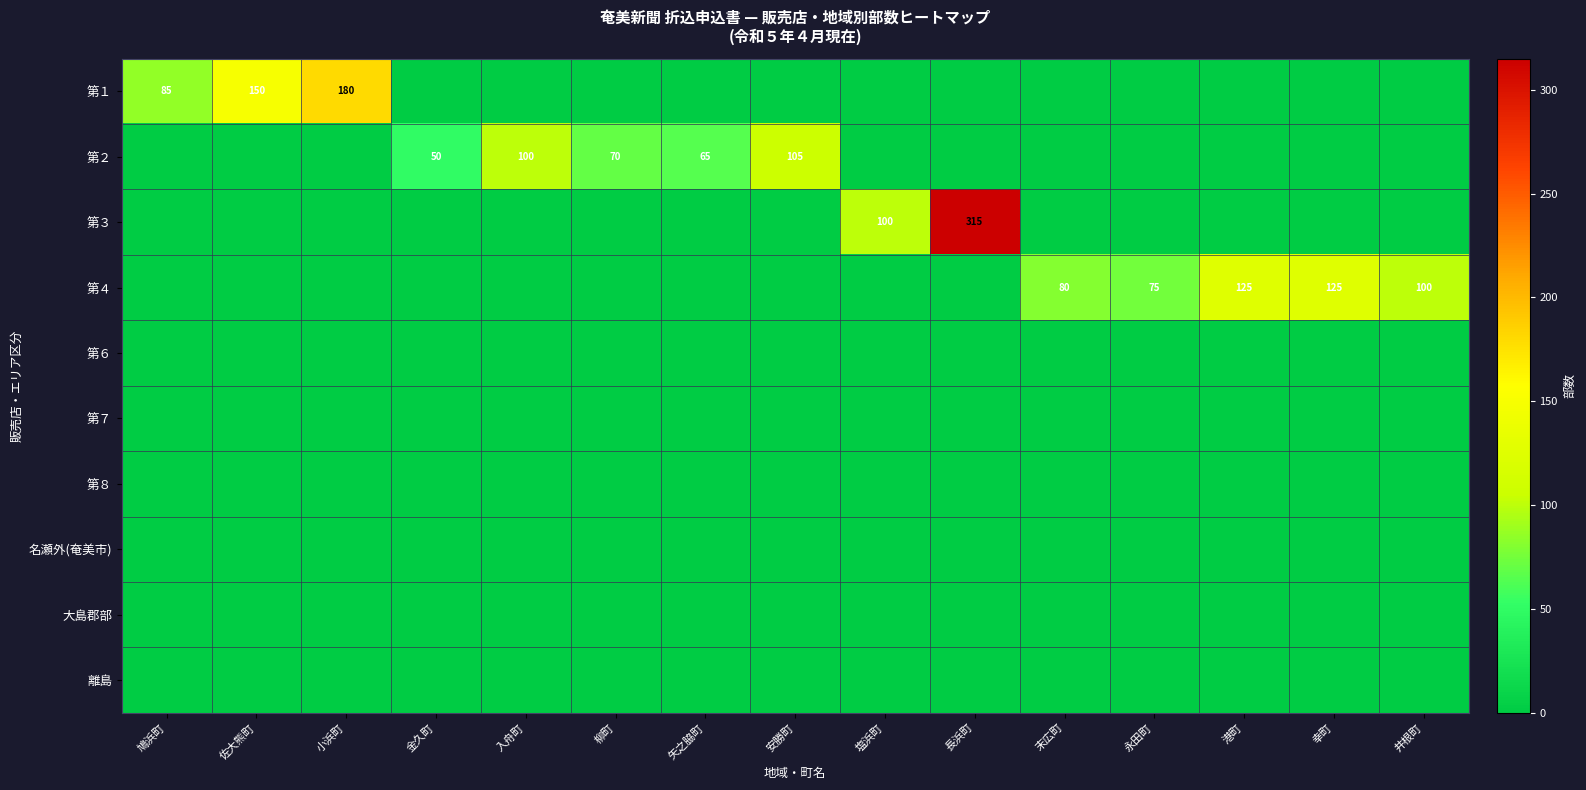

Is it true that 第２ equals 70 at 柳町?

True